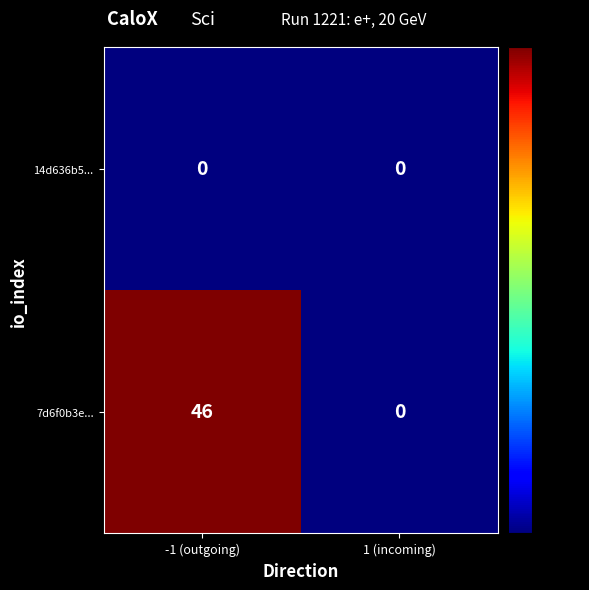

Reading left to right, extract all data points from this chart.

14d636b5...: -1 (outgoing)=0	1 (incoming)=0
7d6f0b3e...: -1 (outgoing)=46	1 (incoming)=0